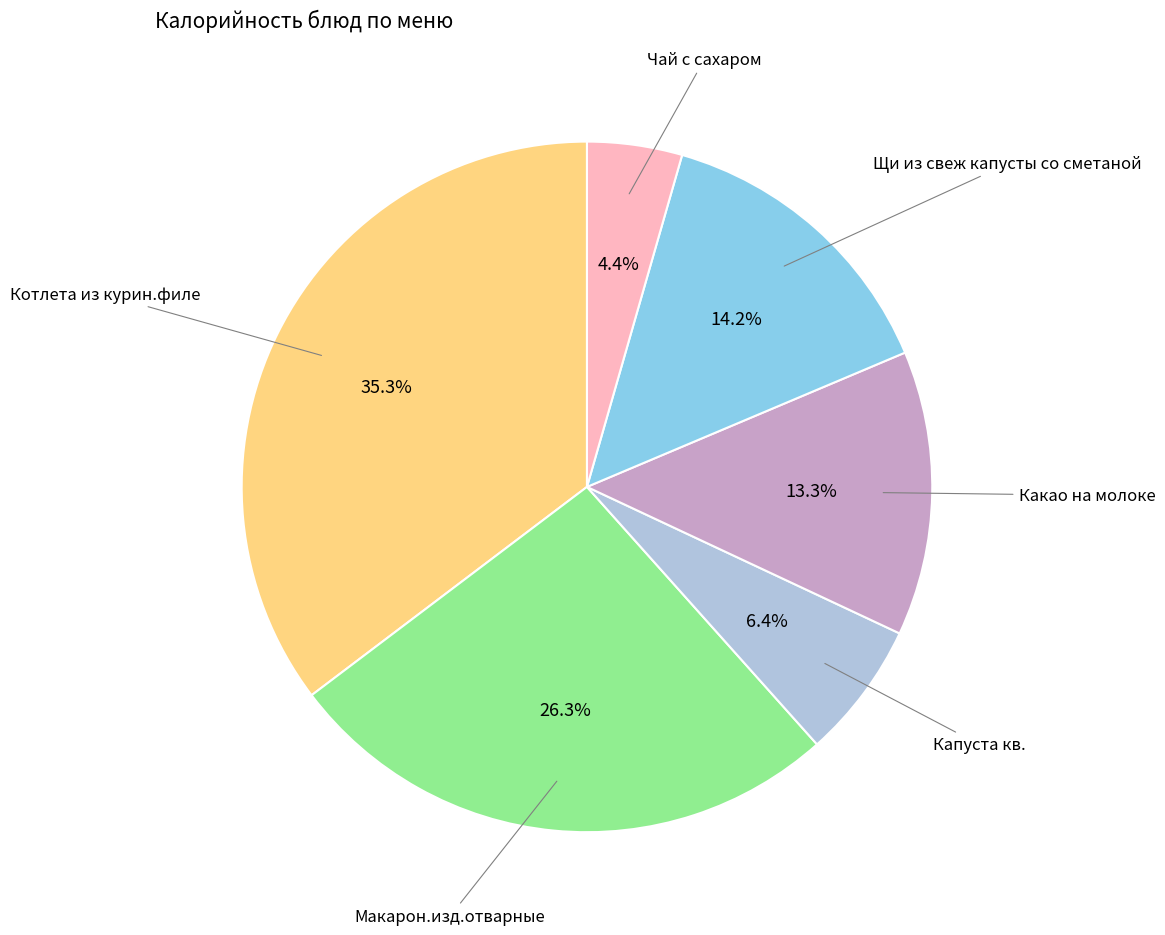

Is there a majority slice in this chart?

No